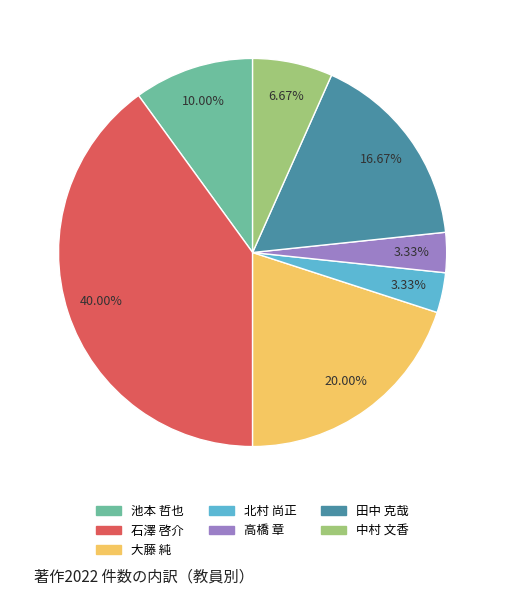

Does any single category account for the majority?

No